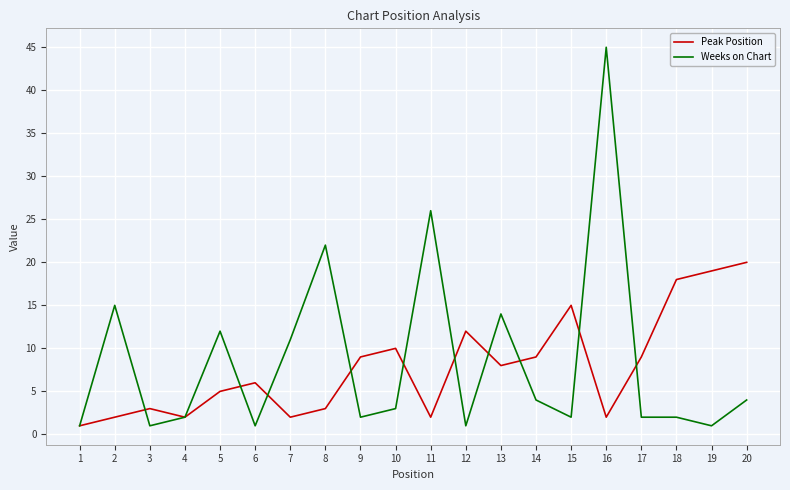

Which series has the largest range (max minus min)?

Weeks on Chart